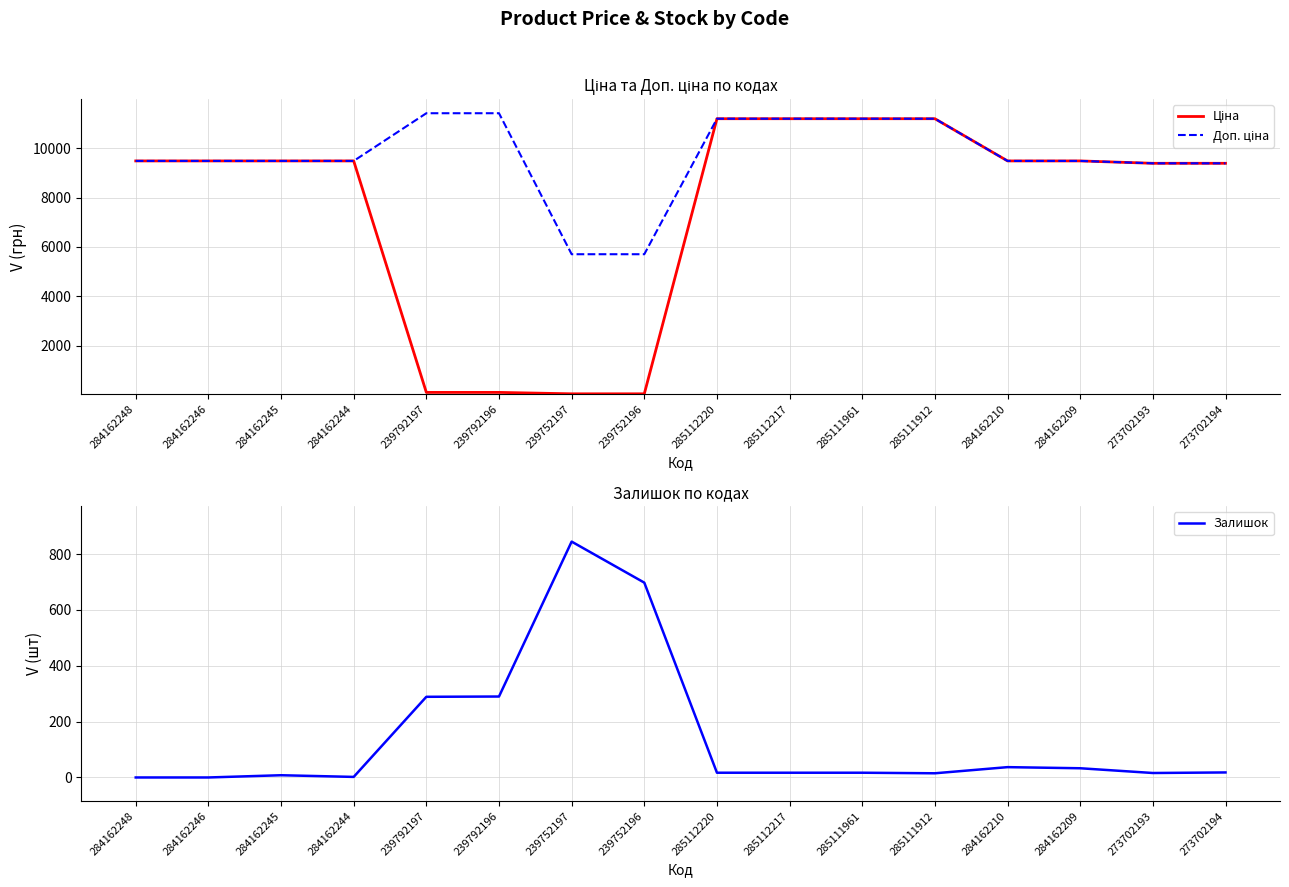

True or false: Залишок and Доп. ціна cross at least once.

False